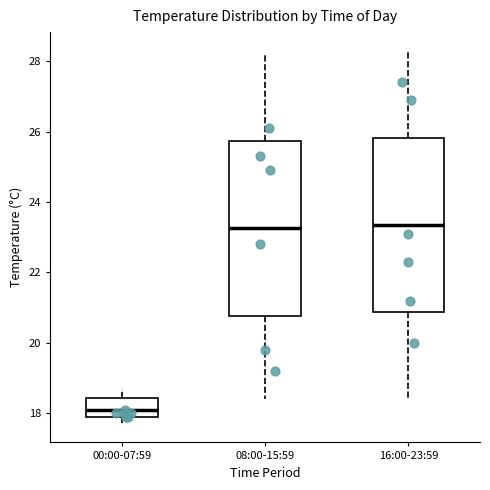

Where is the upper edge of the box for 16:00-23:59 on the y-axis? The values are not printed on the chart, so give them approximately, as read against the axis.

25.8